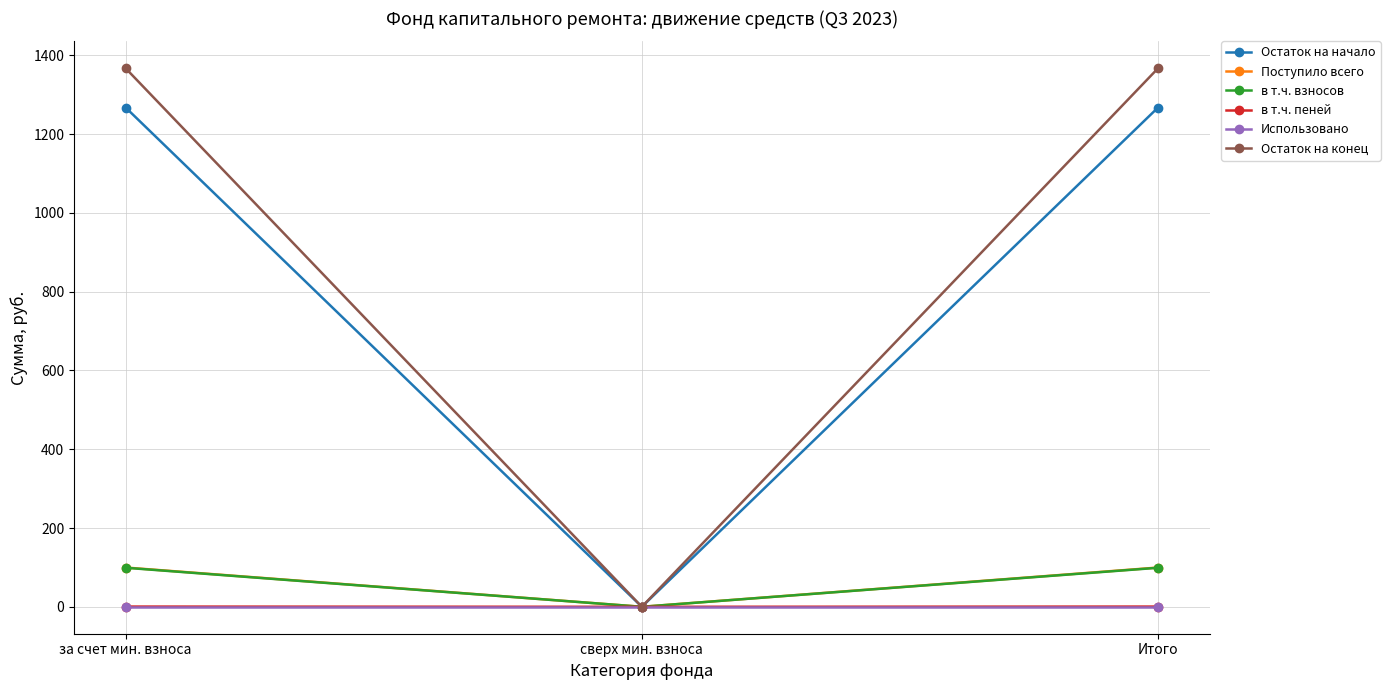

True or false: Использовано has a value of 0.0 at Итого.

True